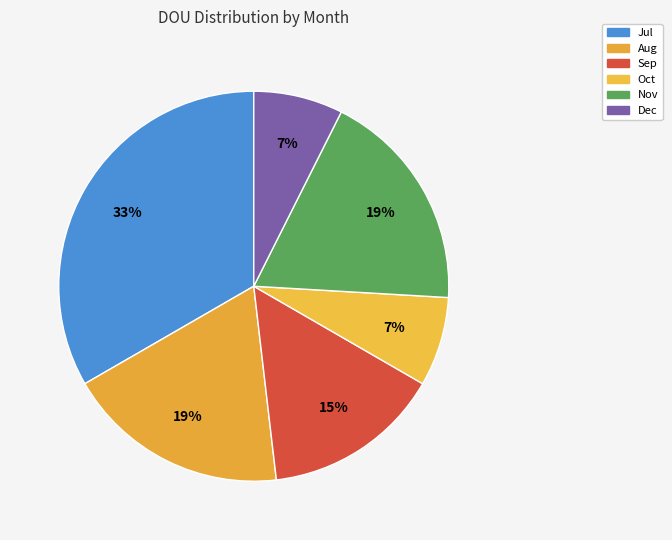

To the nearest percent, what is the average slice percentage?

17%